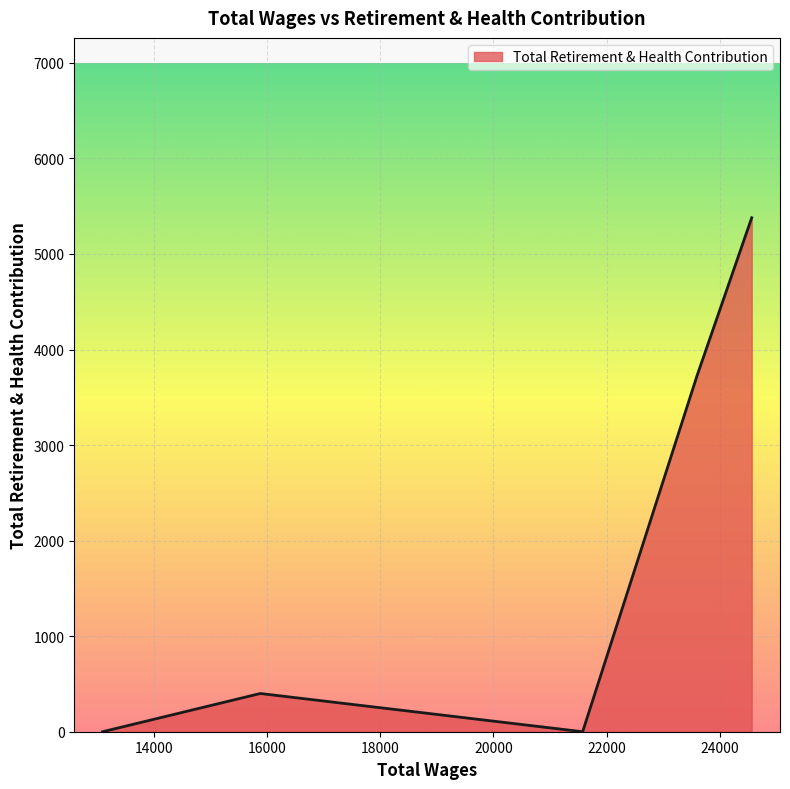

What is the maximum value shown in the chart?

5379